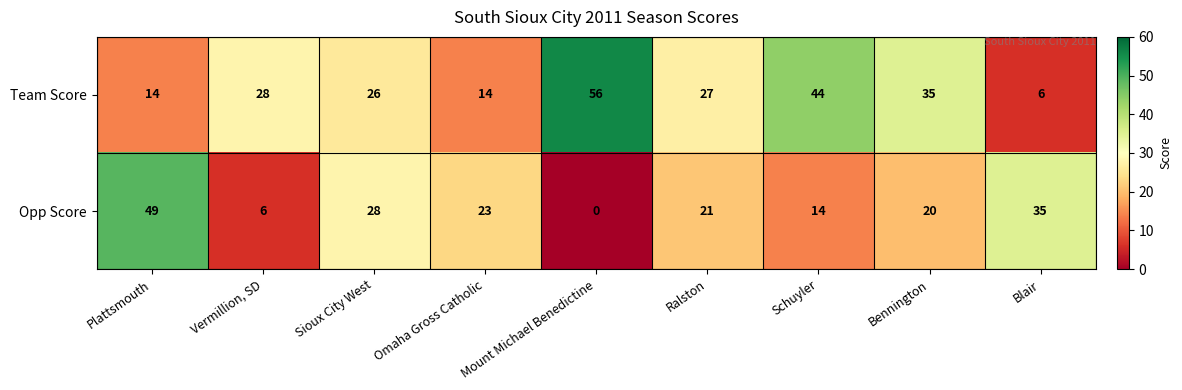

List the series in order of their overall mean, lowest first.

Opp Score, Team Score